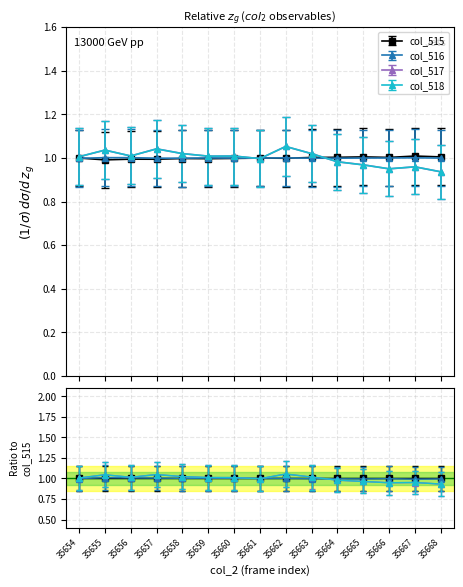

Where do col_515 and col_517 first cross each other?

35660 and 35661